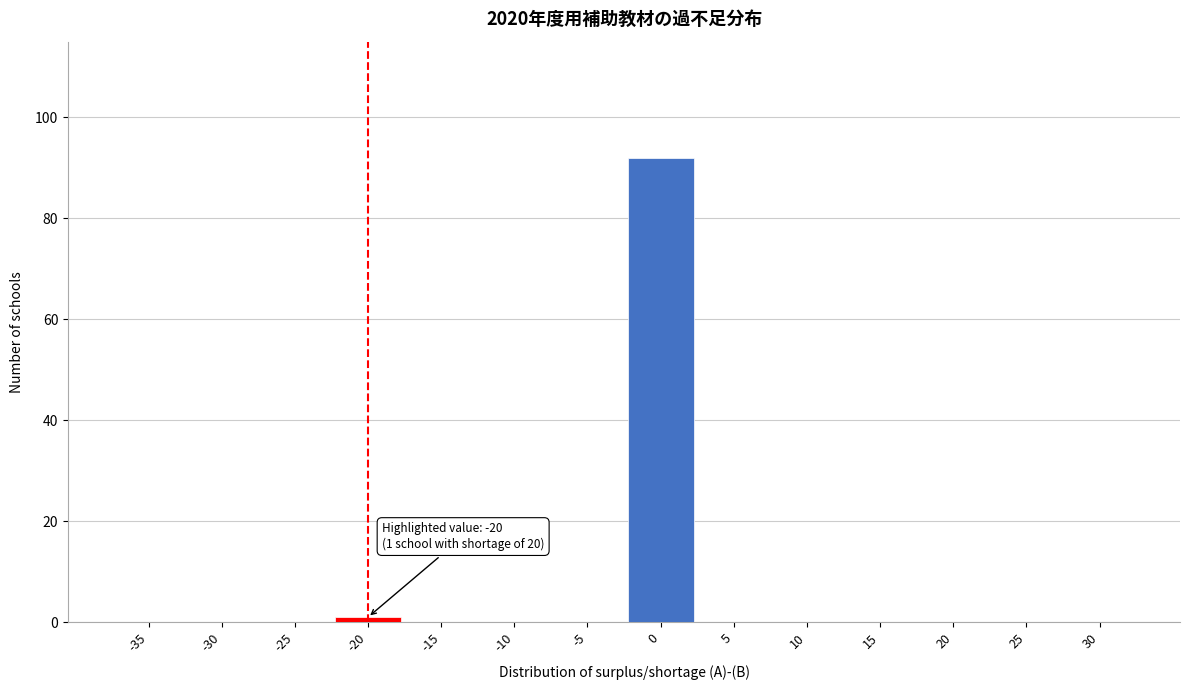

Reading left to right, extract all data points from this chart.

-35=0	-30=0	-25=0	-20=1	-15=0	-10=0	-5=0	0=92	5=0	10=0	15=0	20=0	25=0	30=0